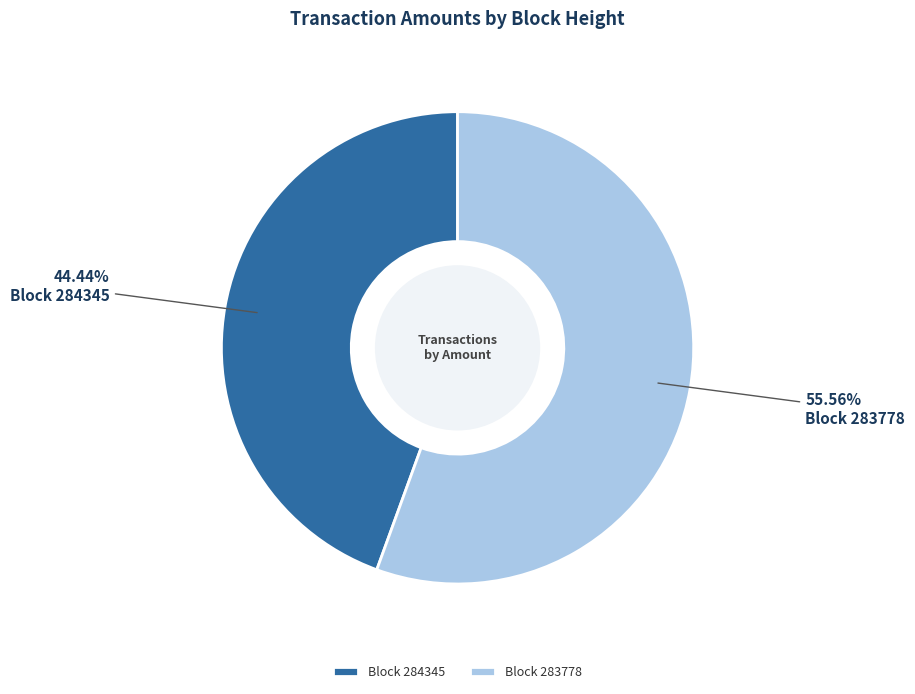

How many slices are in this pie chart?

2